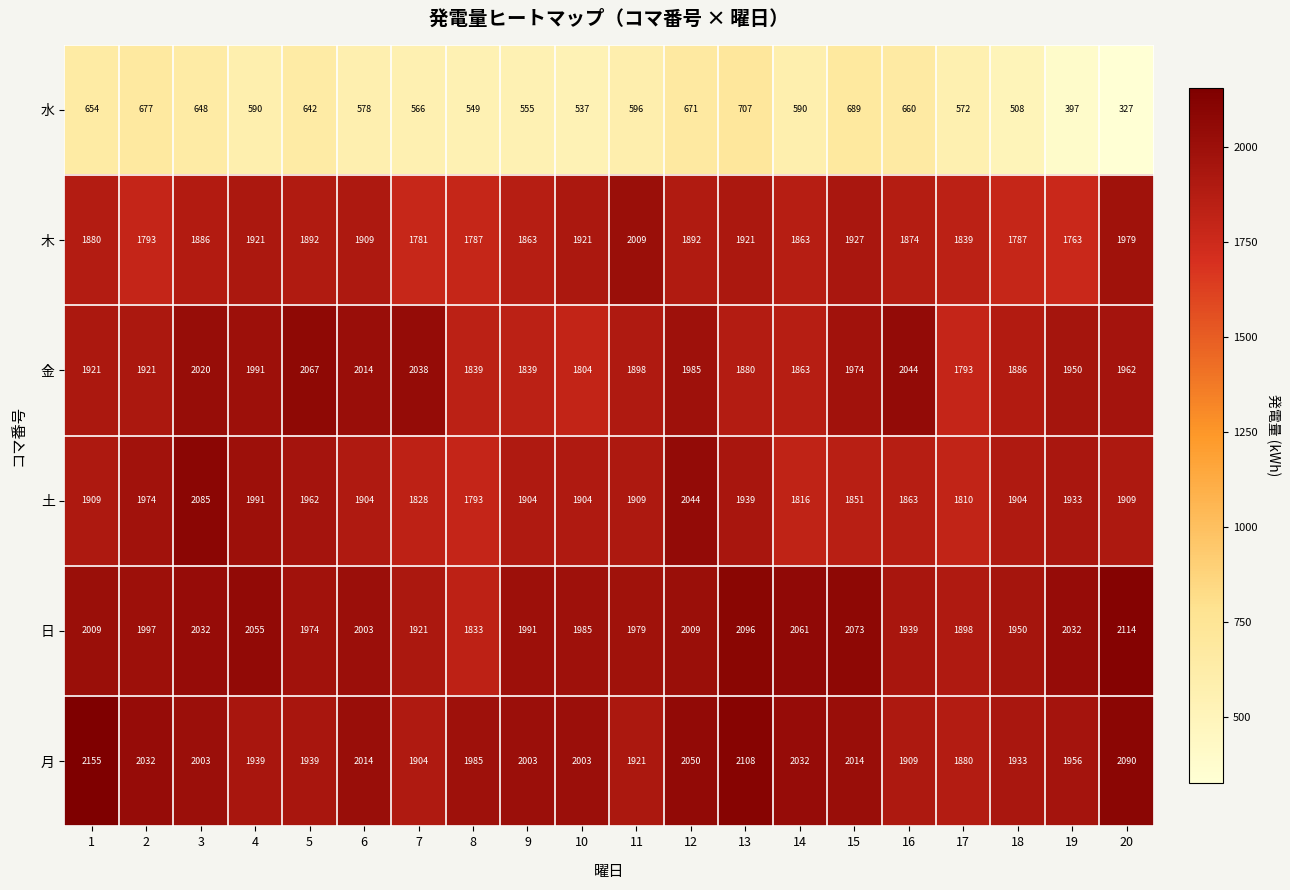

List the series in order of their peak value, highest first.

月, 日, 土, 金, 木, 水